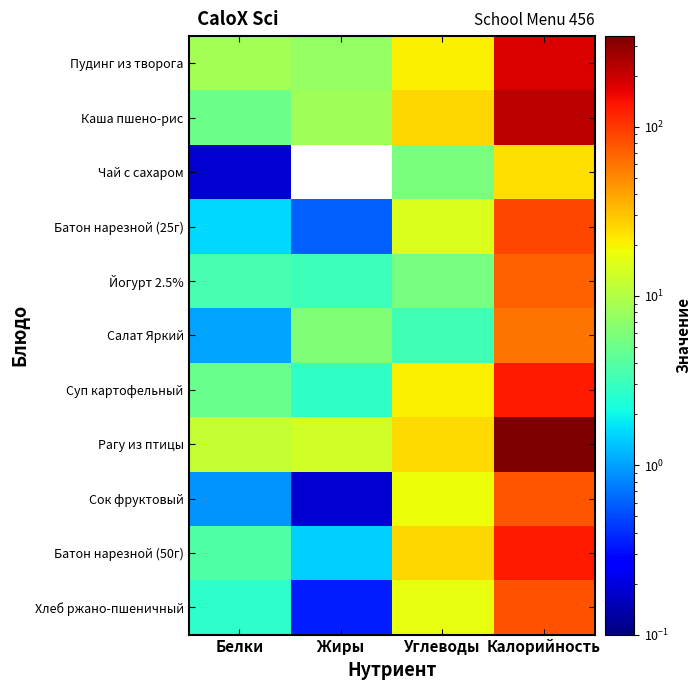

At which category is the sum across all series the highest?

Калорийность